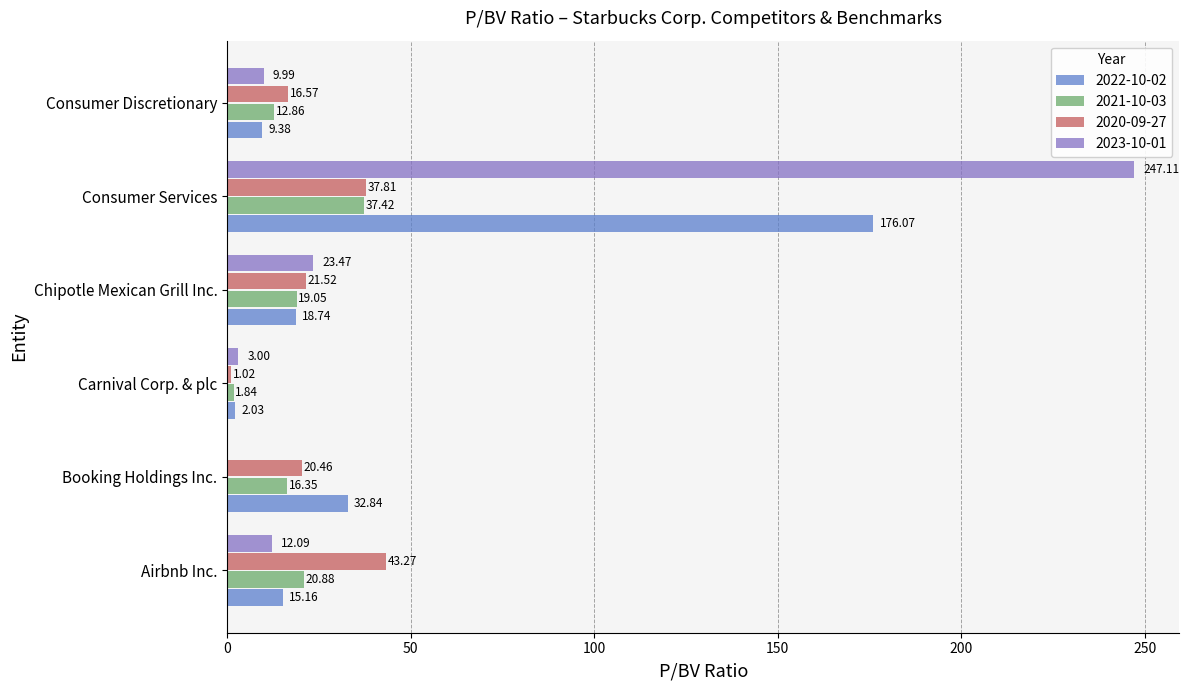

At which category does the chart reach its peak across all series?

Consumer Services